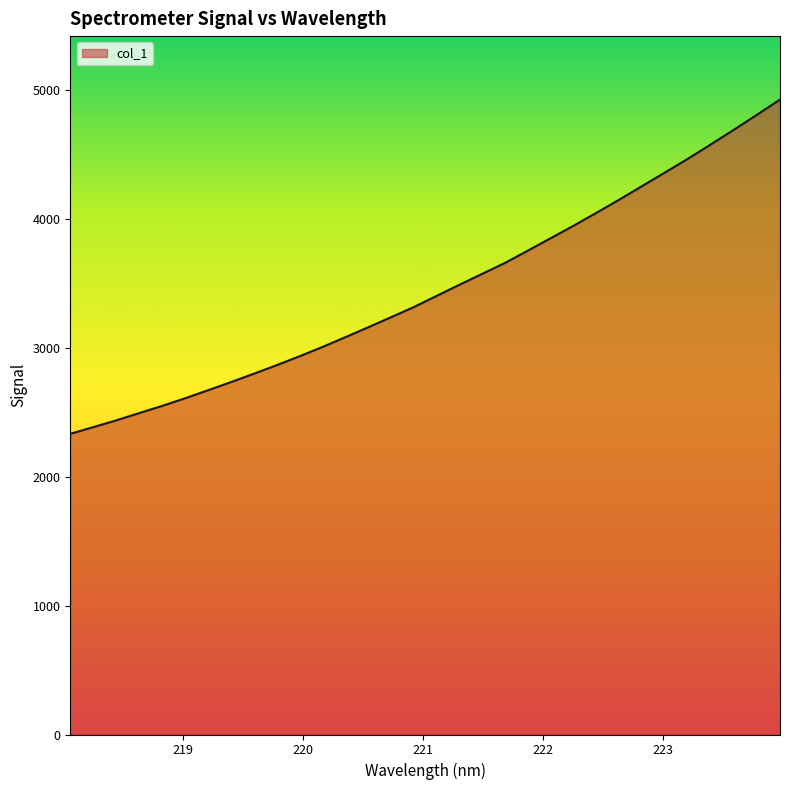

What is the difference between the maximum and minimum values?

2593.9